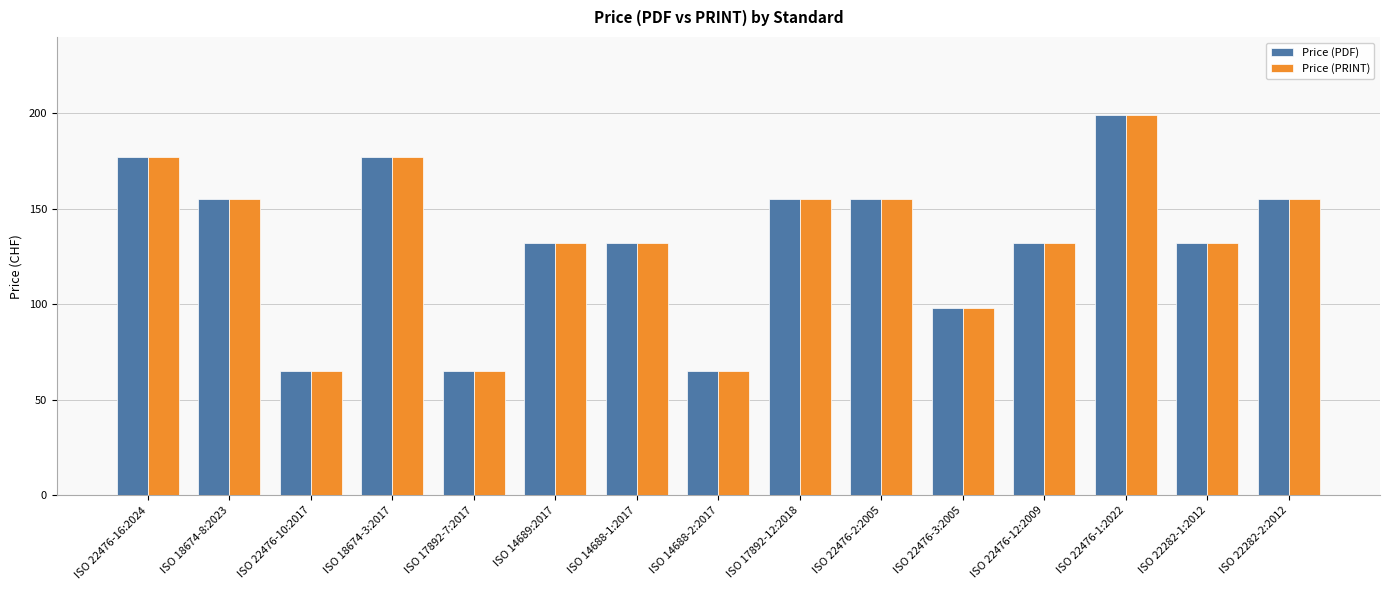

How many categories are shown in the chart?

15